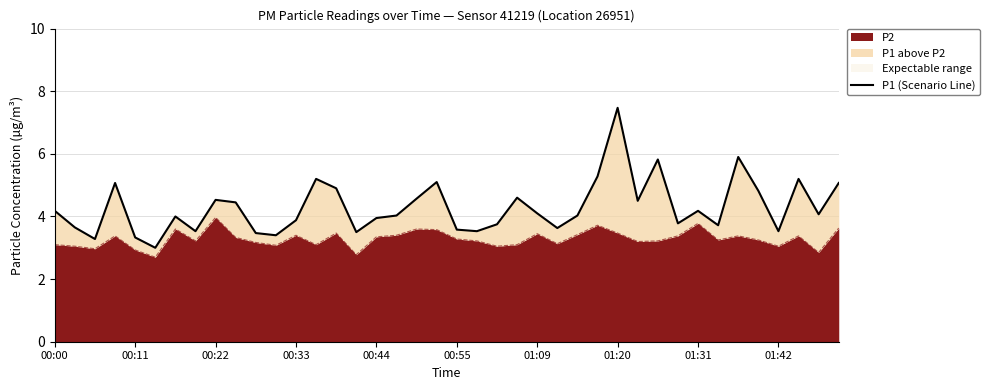

What is the lowest value of the P2 series?

2.7